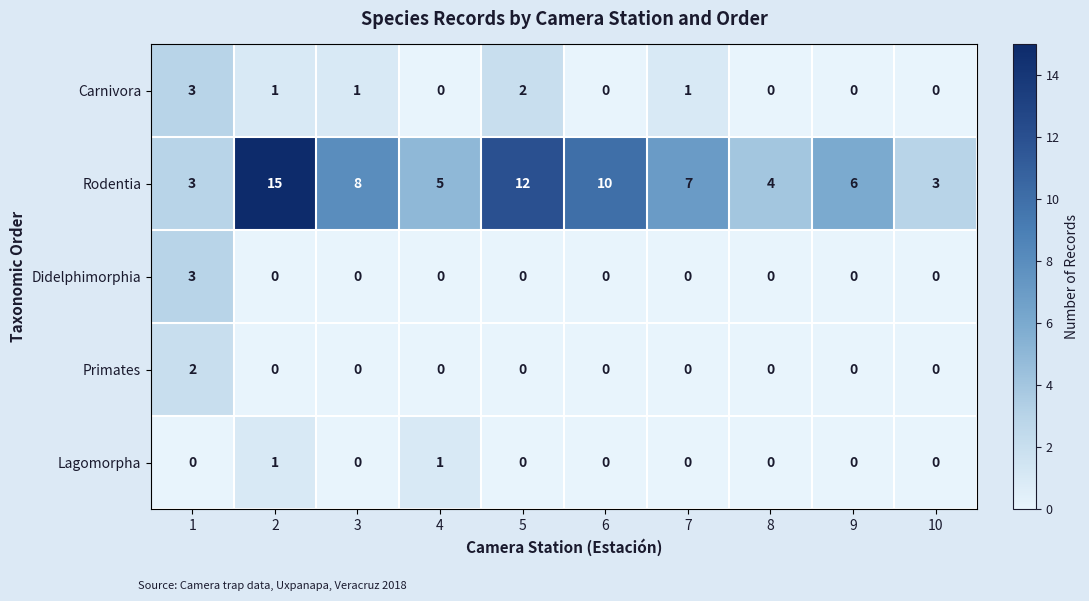

At which category does the chart reach its peak across all series?

2